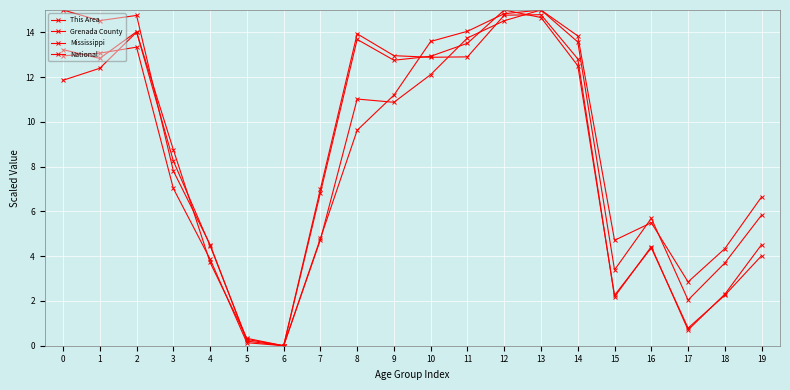

What is the sum of all This Area values?

172.1